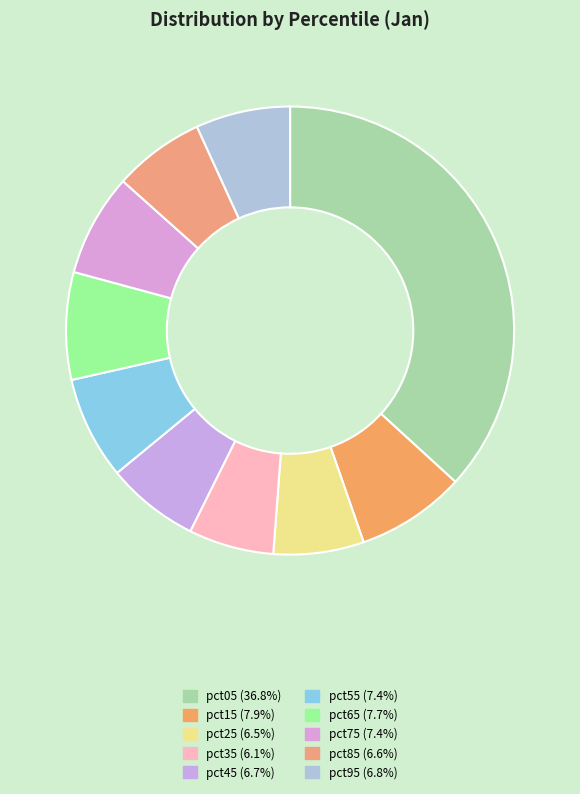

To the nearest percent, what percentage of the pie is pct75?

7%